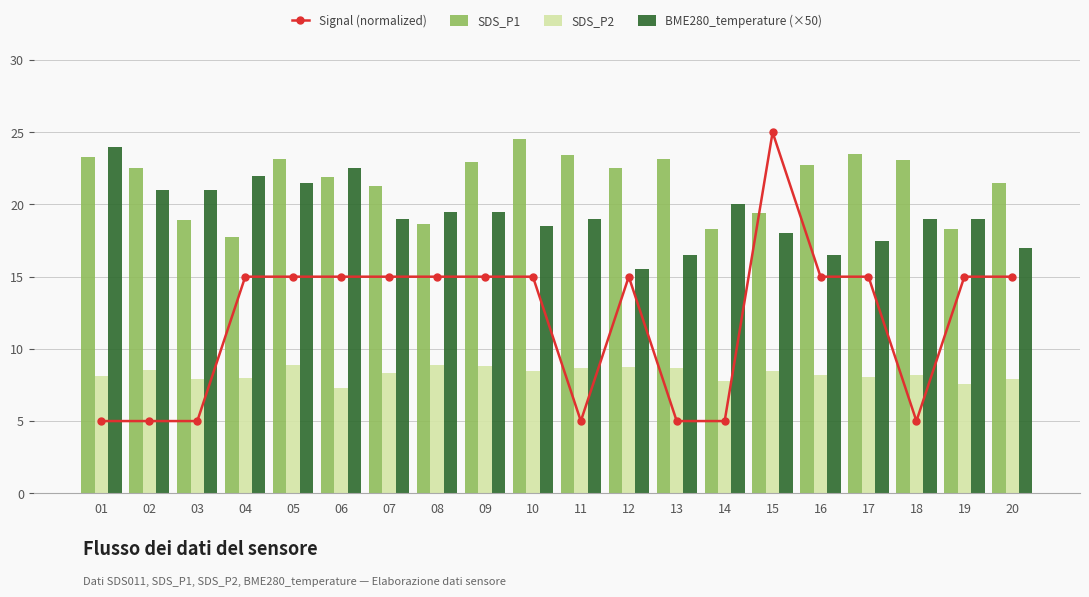

Which series has the largest total across all categories?

SDS_P1